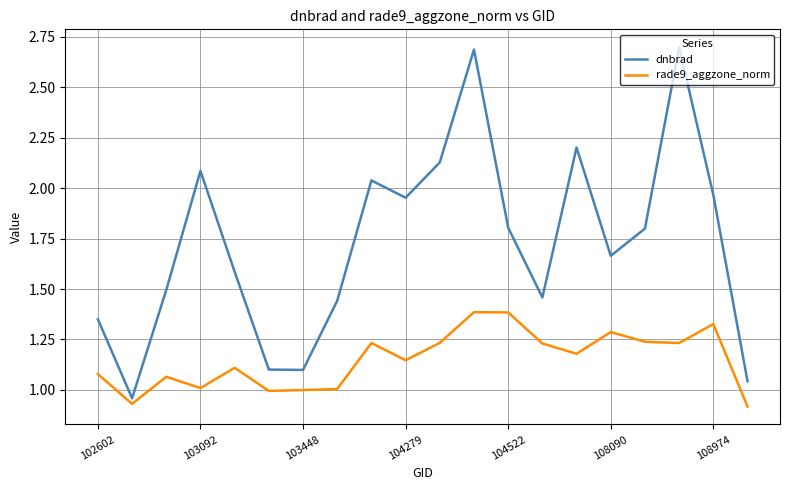

Which series has the largest range (max minus min)?

dnbrad